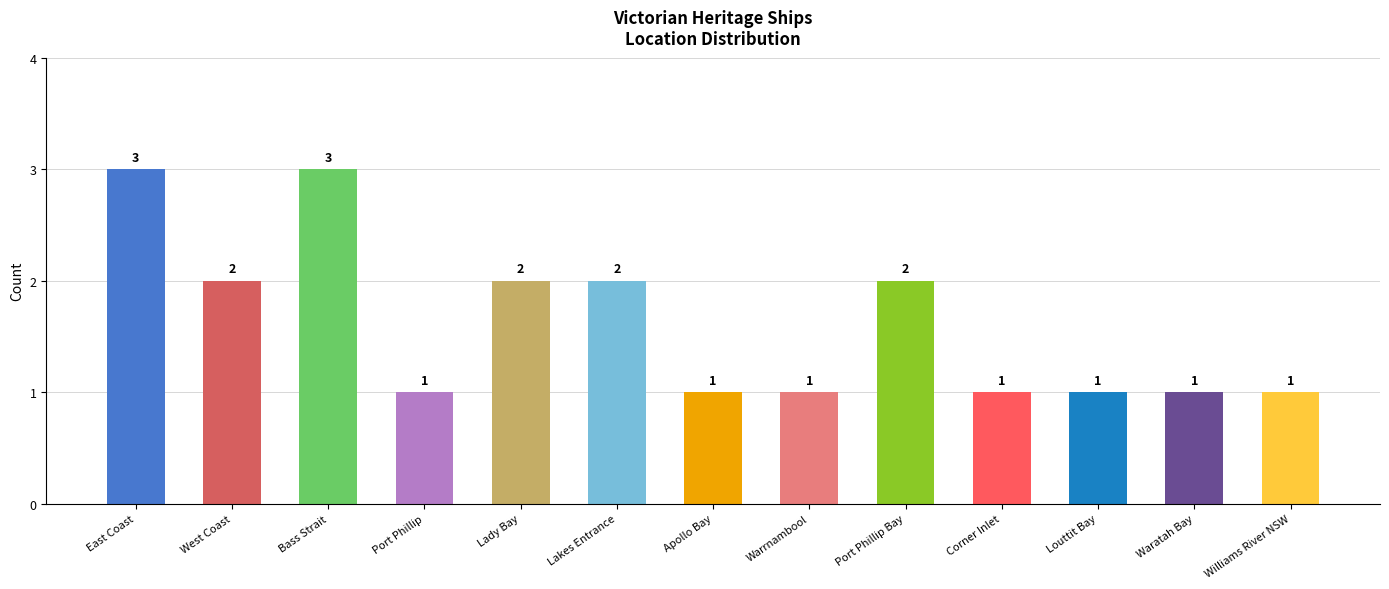

How many bars are there in total?

13